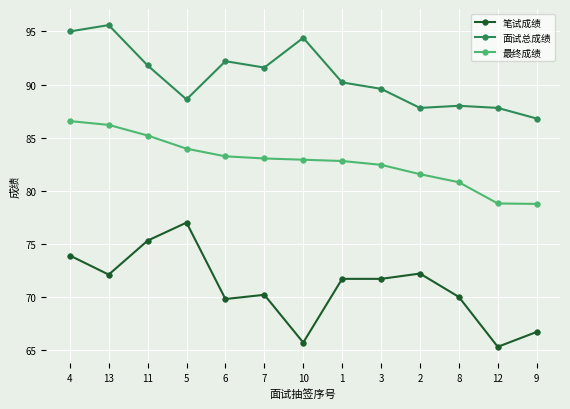

What is the difference between the 面试总成绩 values at 11 and 12?

4.0